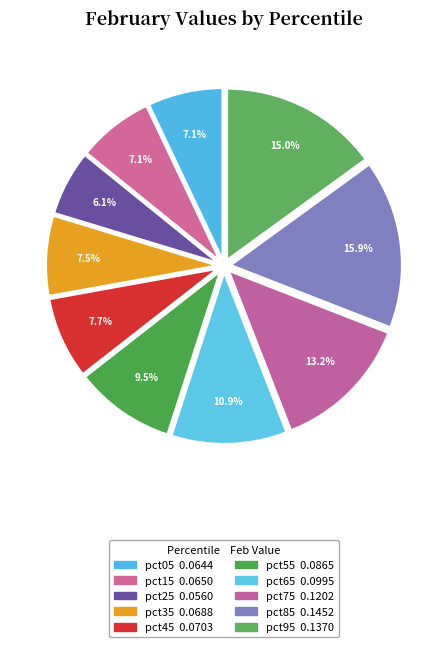

Rank the categories by value from highest to lowest.

pct85, pct95, pct75, pct65, pct55, pct45, pct35, pct15, pct05, pct25